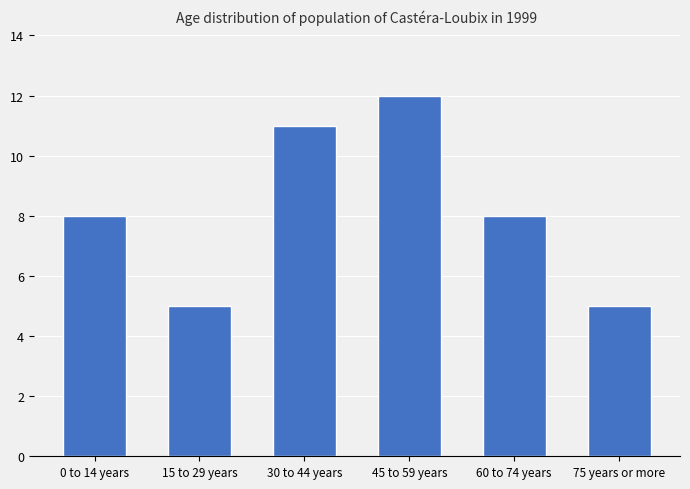

Count the values in the range 5 to 11.

5